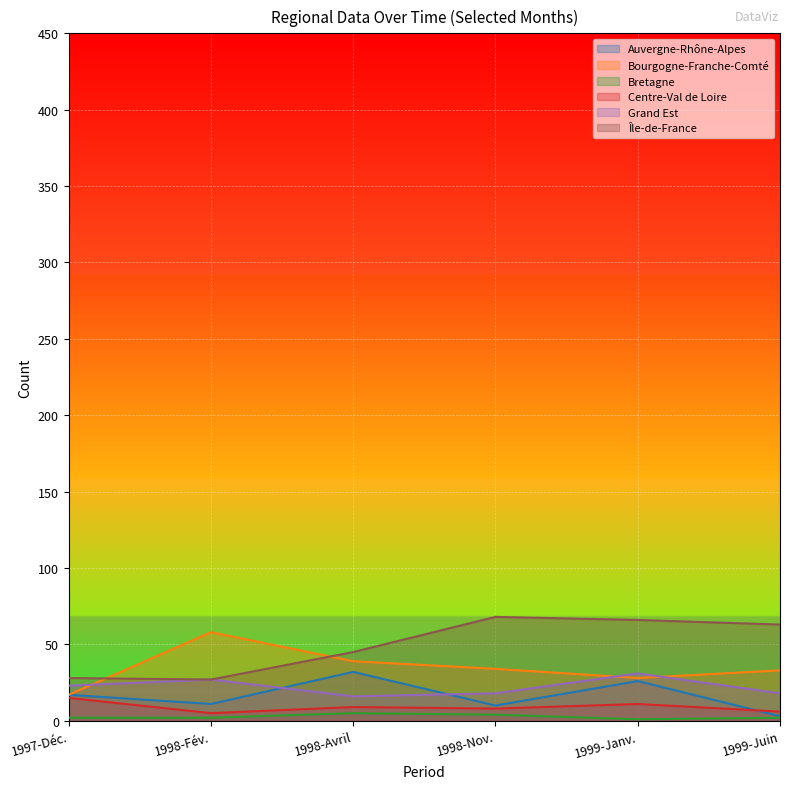

What are all the series names shown in the legend?

Auvergne-Rhône-Alpes, Bourgogne-Franche-Comté, Bretagne, Centre-Val de Loire, Grand Est, Île-de-France